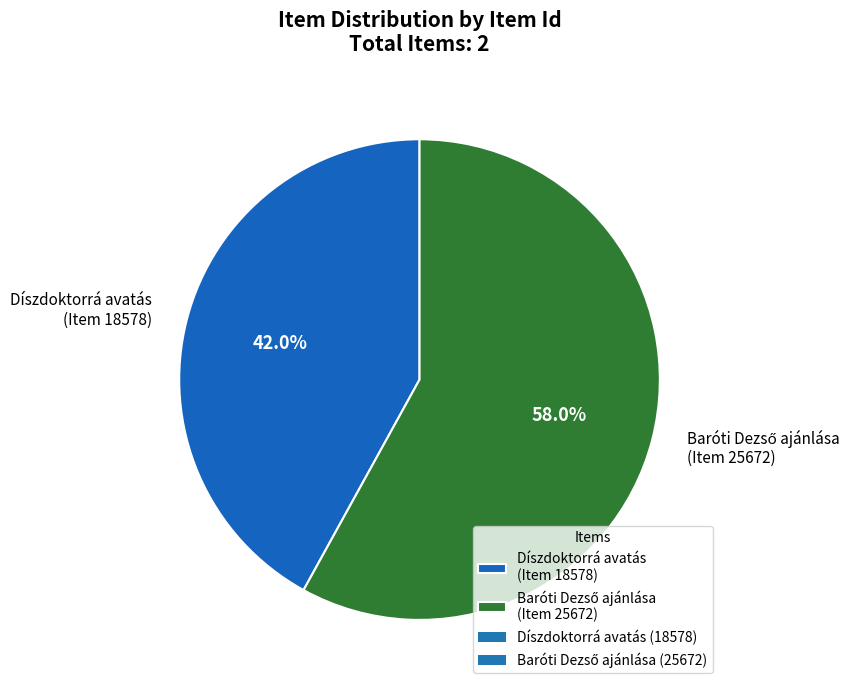

To the nearest percent, what is the difference between the largest and smallest slice percentages?

16%